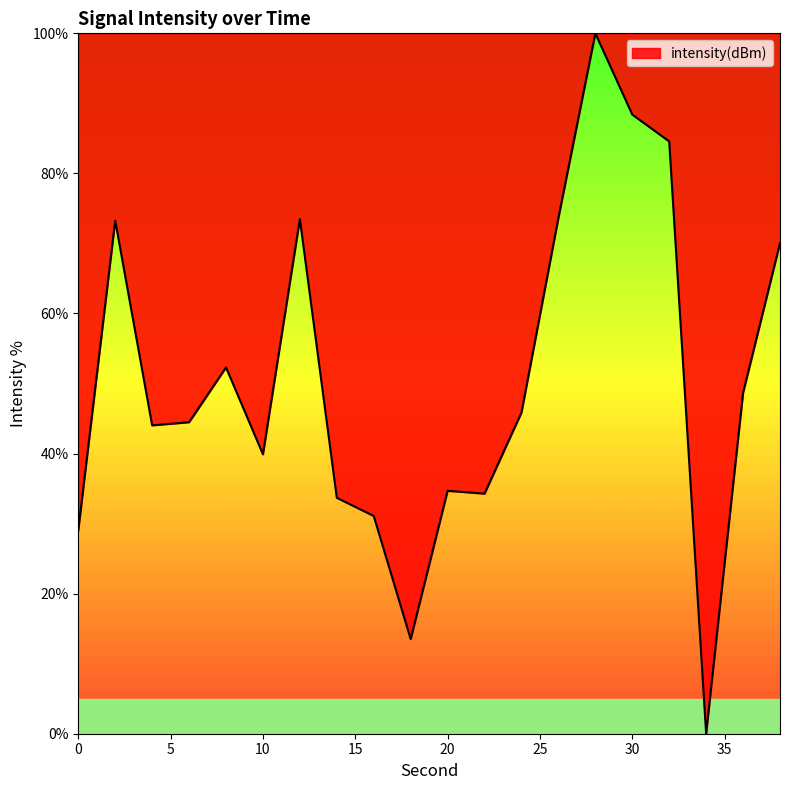

What is the maximum value shown in the chart?

100.0